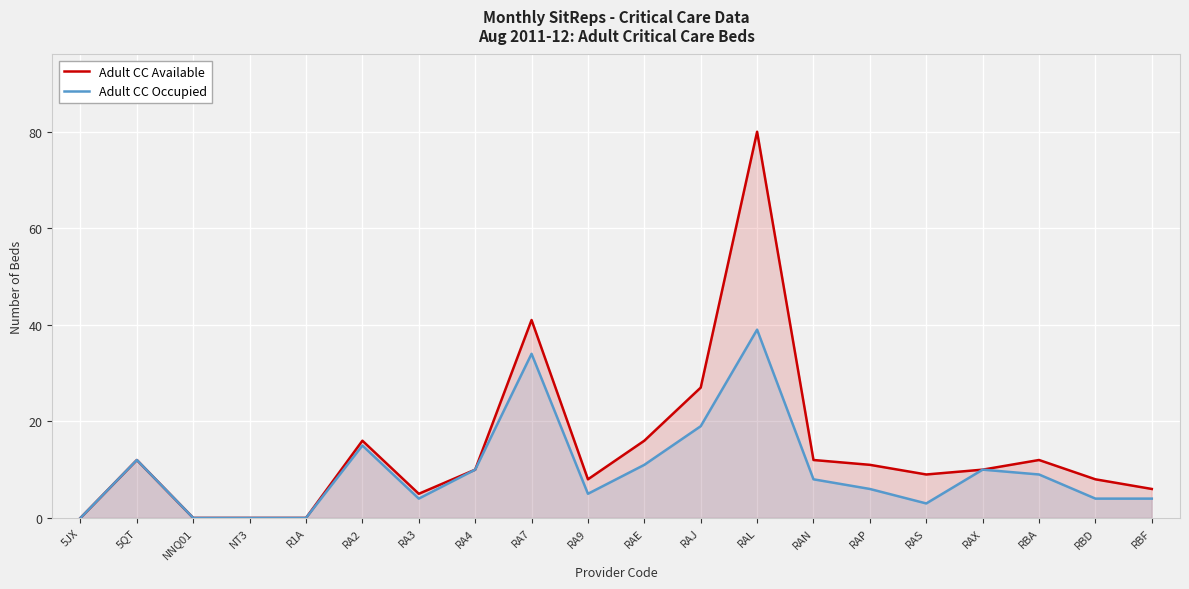

Does the chart display data point markers on the line(s)?

No